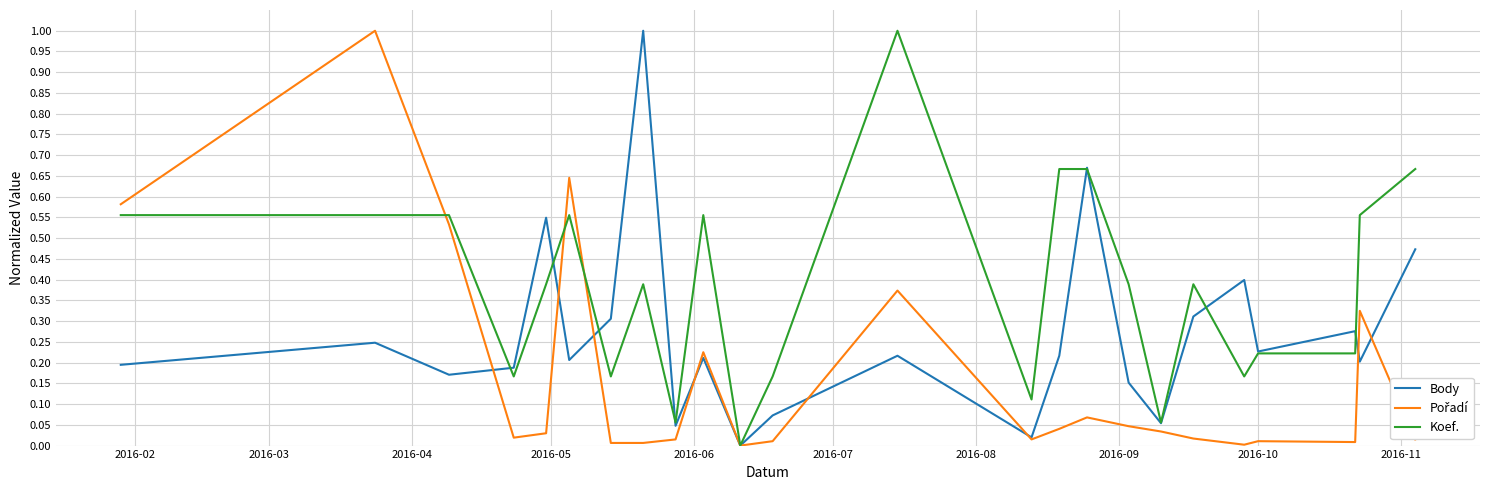

Which series has the largest total across all categories?

Koef.